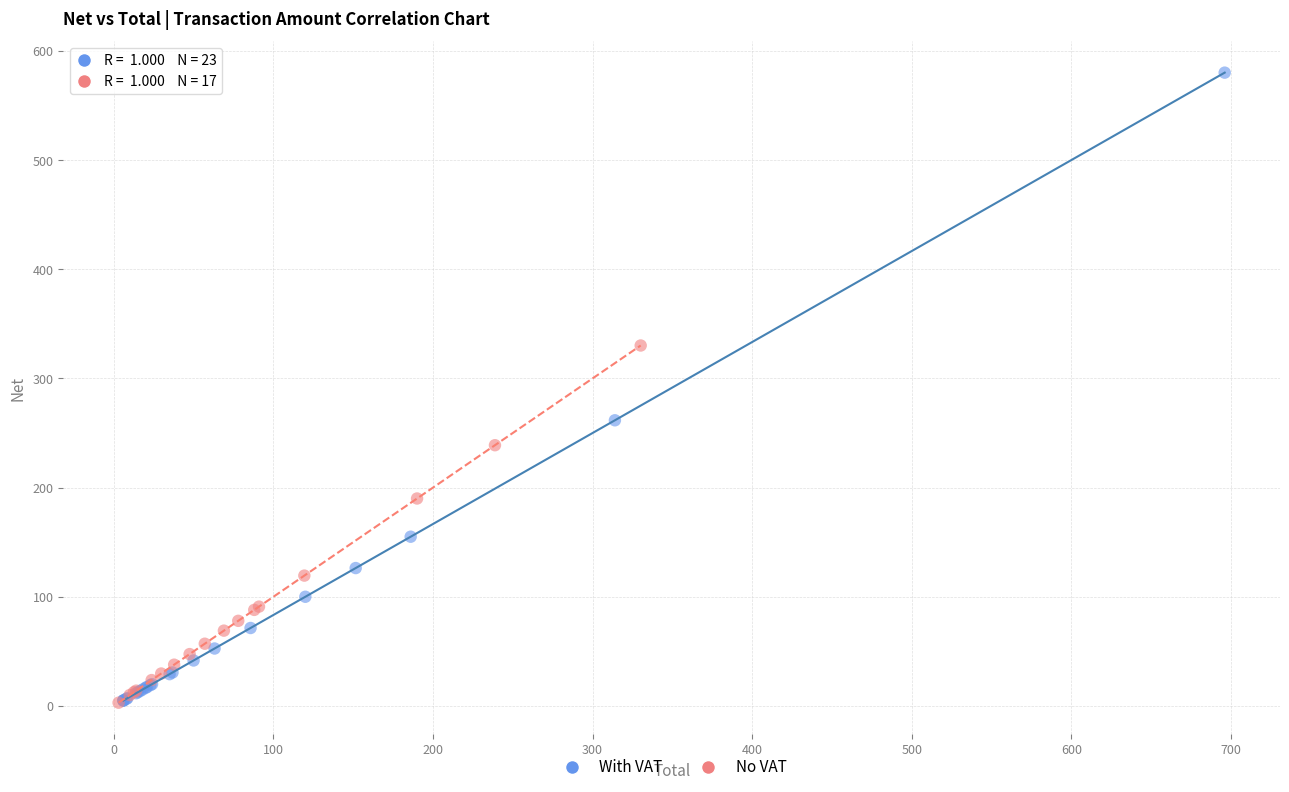

Which series reaches the maximum Y coordinate?

With VAT